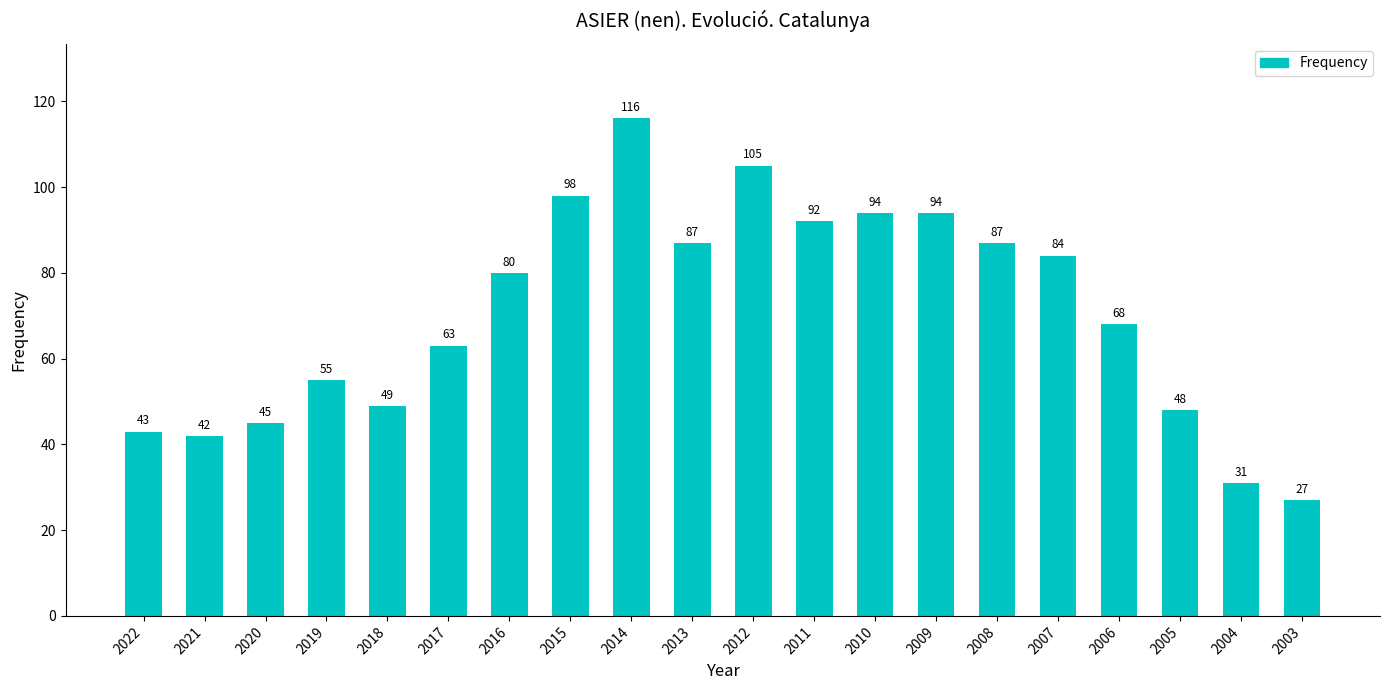

How many values are below 80?

10